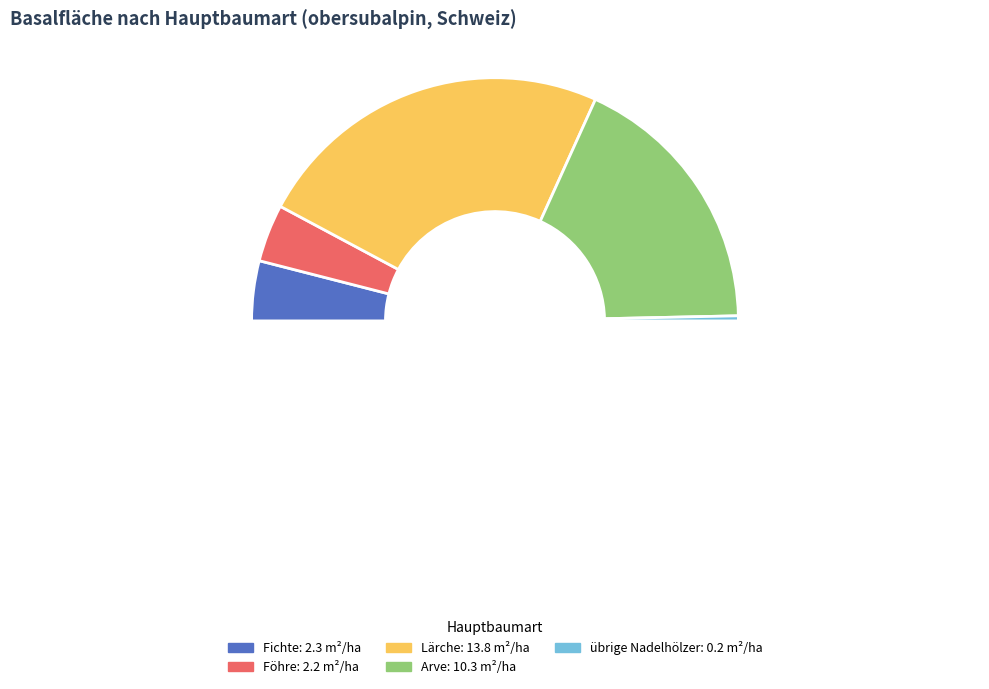

What is the total percentage of Lärche and Buche?

47.9%